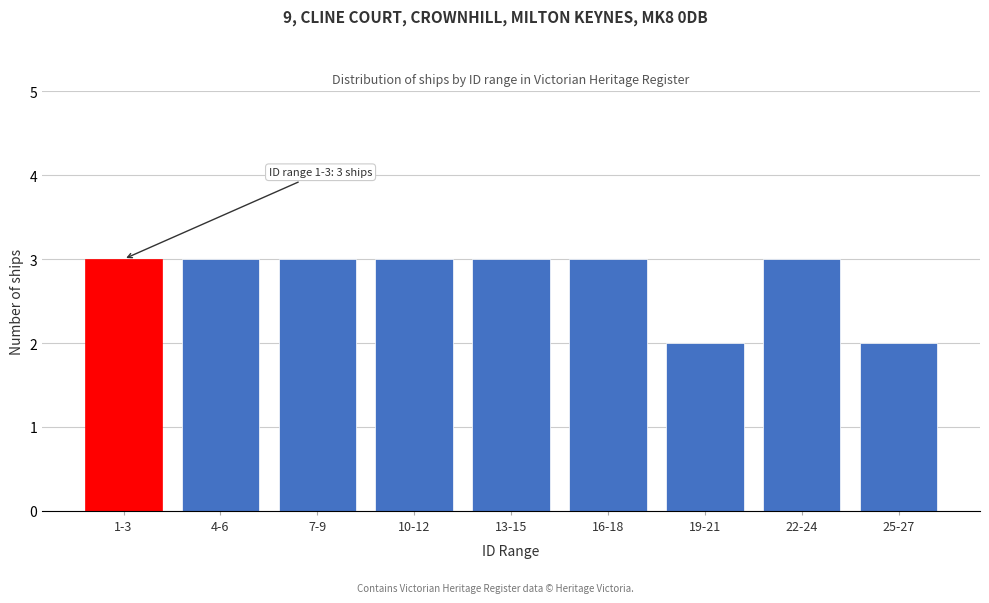

Reading left to right, list all the values displayed in this chart.

1-3=3	4-6=3	7-9=3	10-12=3	13-15=3	16-18=3	19-21=2	22-24=3	25-27=2